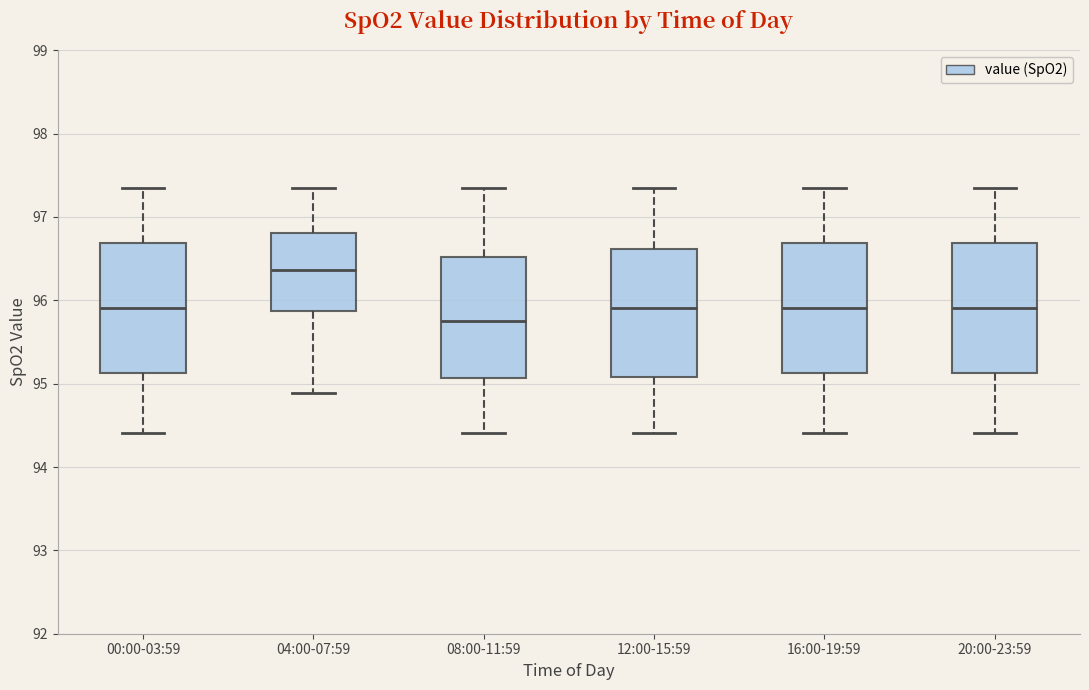

Which box's median line is the lowest?

08:00-11:59